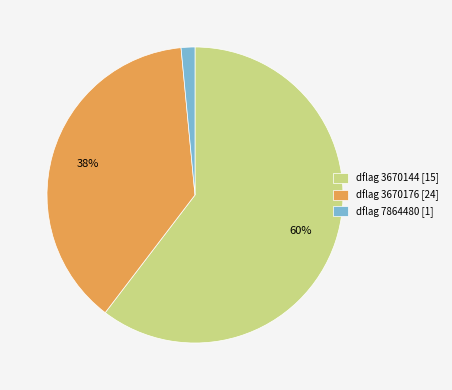

Rank the categories by value from lowest to highest.

dflag 7864480 [1], dflag 3670176 [24], dflag 3670144 [15]